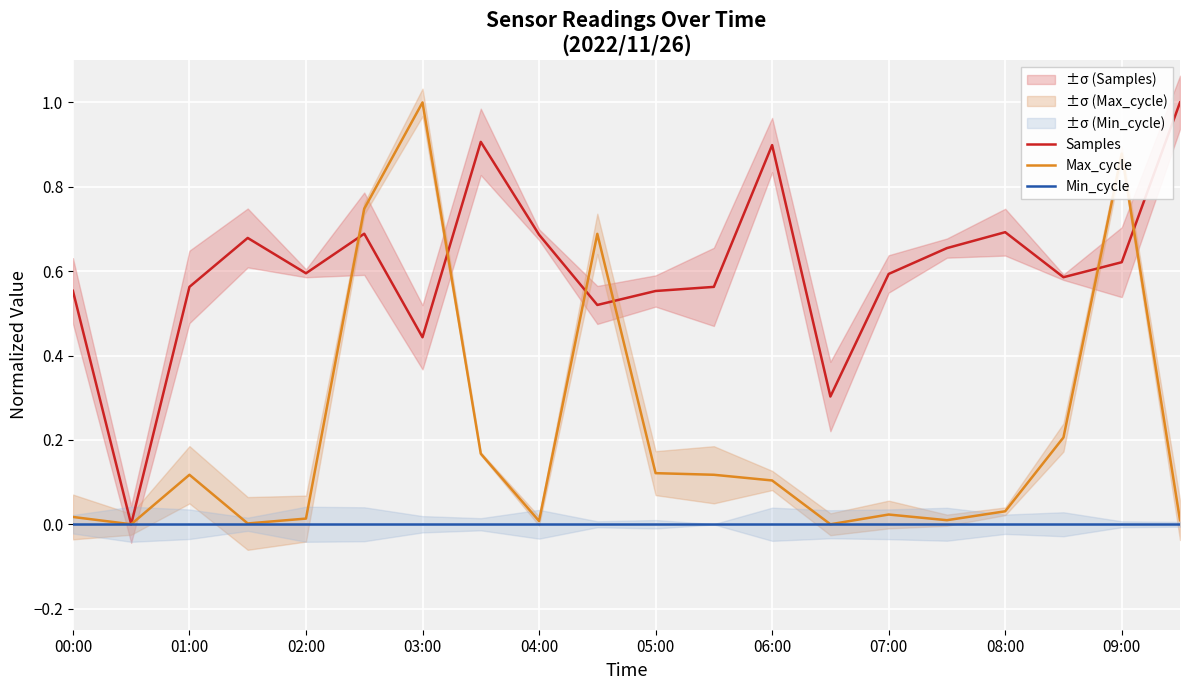

Reading left to right, list all the values displayed in this chart.

Samples: 0.6	0.0	0.6	0.7	0.6	0.7	0.4	0.9	0.7	0.5	0.6	0.6	0.9	0.3	0.6	0.7	0.7	0.6	0.6	1.0
Max_cycle: 0.0	0.0	0.1	0.0	0.0	0.7	1.0	0.2	0.0	0.7	0.1	0.1	0.1	0.0	0.0	0.0	0.0	0.2	0.9	0.0
Min_cycle: 0.0	0.0	0.0	0.0	0.0	0.0	0.0	0.0	0.0	0.0	0.0	0.0	0.0	0.0	0.0	0.0	0.0	0.0	0.0	0.0